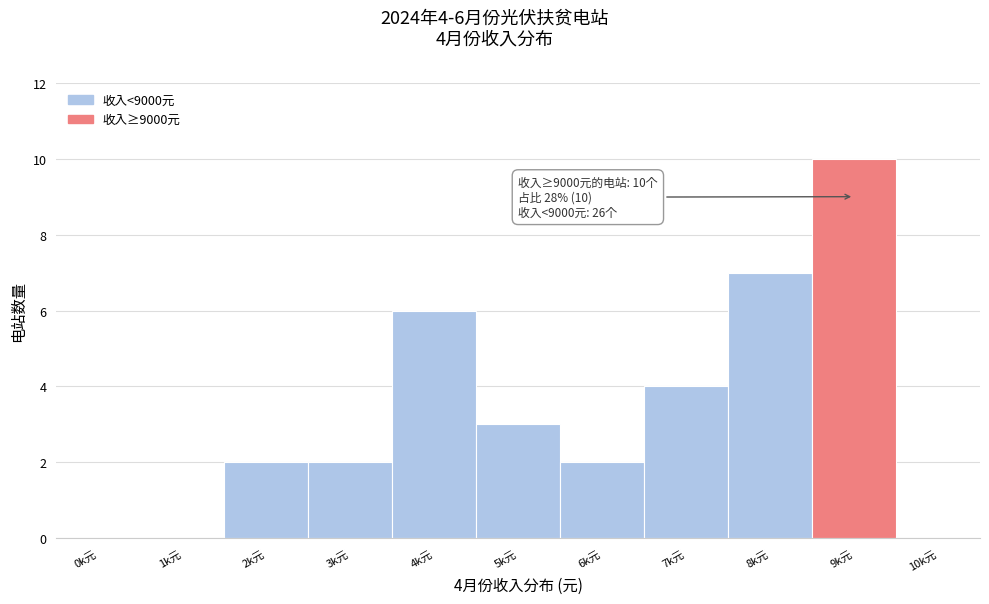

Reading left to right, what are all the values shown in this chart?

0k元=0	1k元=0	2k元=2	3k元=2	4k元=6	5k元=3	6k元=2	7k元=4	8k元=7	9k元=10	10k元=0